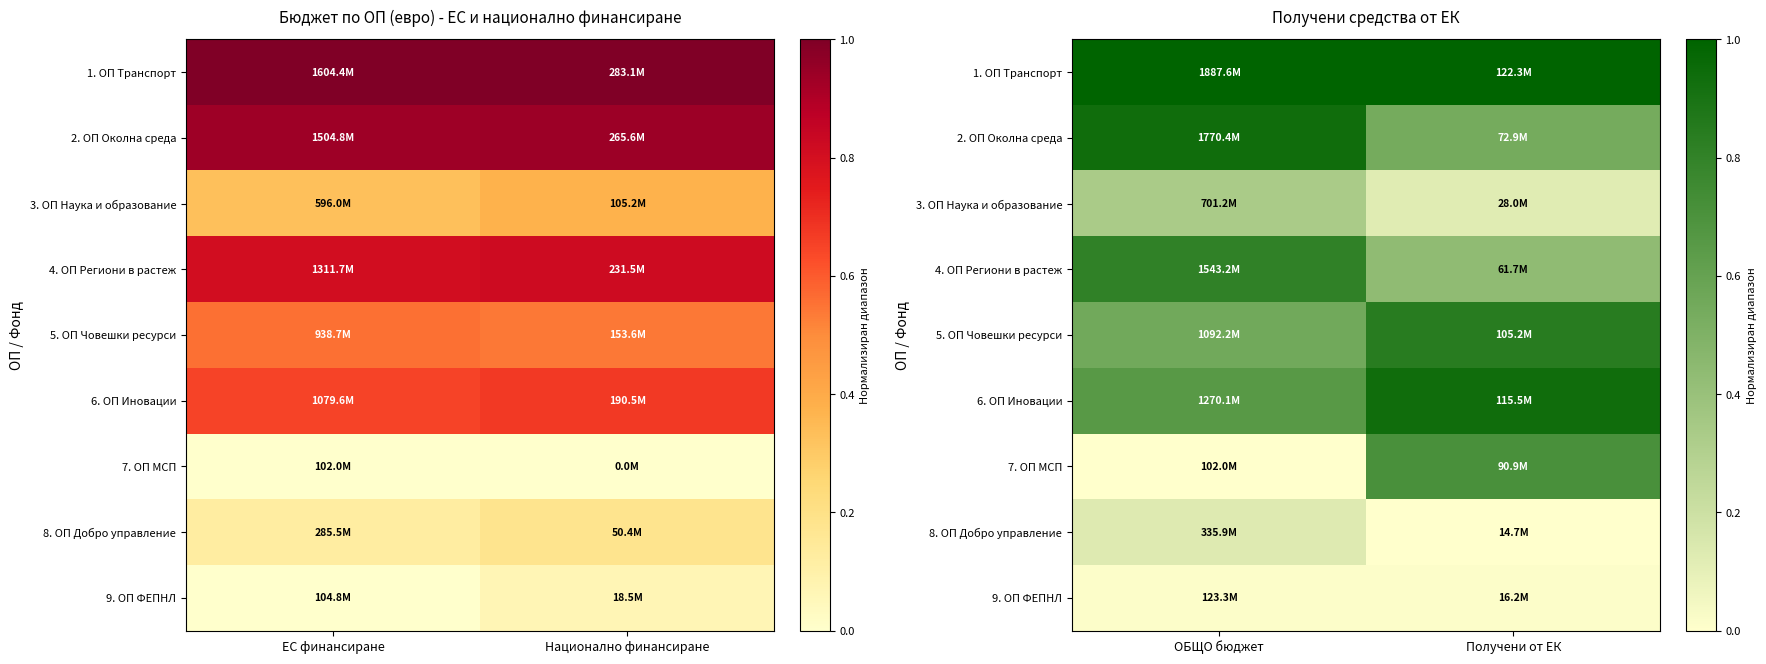

At ОБЩО бюджет, list the series in order from smallest to largest.

7. ОП МСП, 9. ОП ФЕПНЛ, 8. ОП Добро управление, 3. ОП Наука и образование, 5. ОП Човешки ресурси, 6. ОП Иновации, 4. ОП Региони в растеж, 2. ОП Околна среда, 1. ОП Транспорт